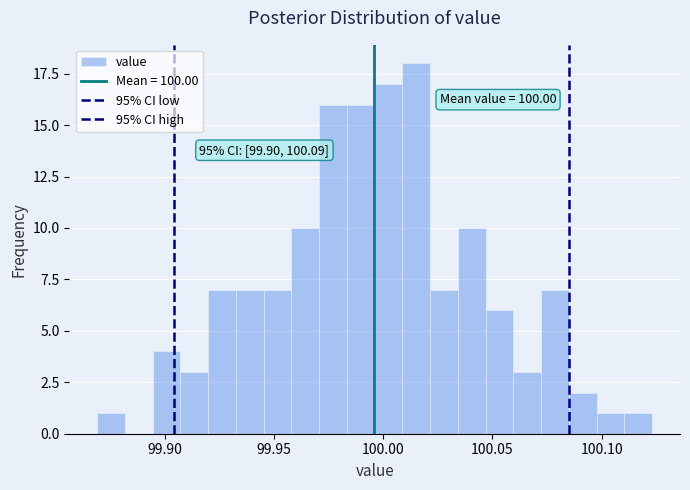

Read against the x-axis, roughly where is the centre of the tallest bar?

100.015